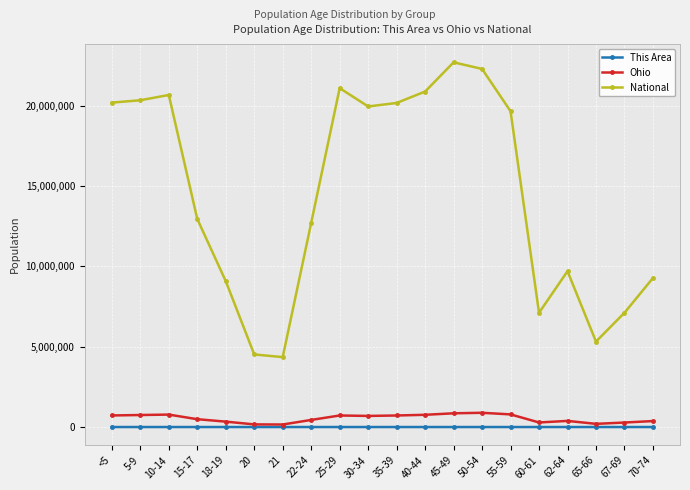

True or false: This Area has more than 0 interior local peaks.

True